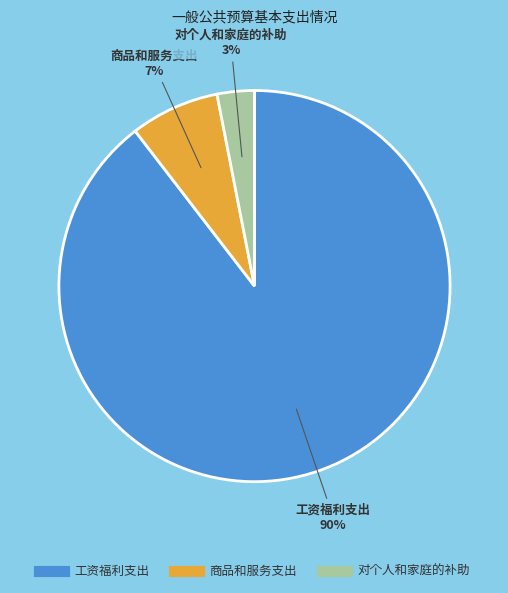

Which category has the smallest portion of the pie?

对个人和家庭的补助